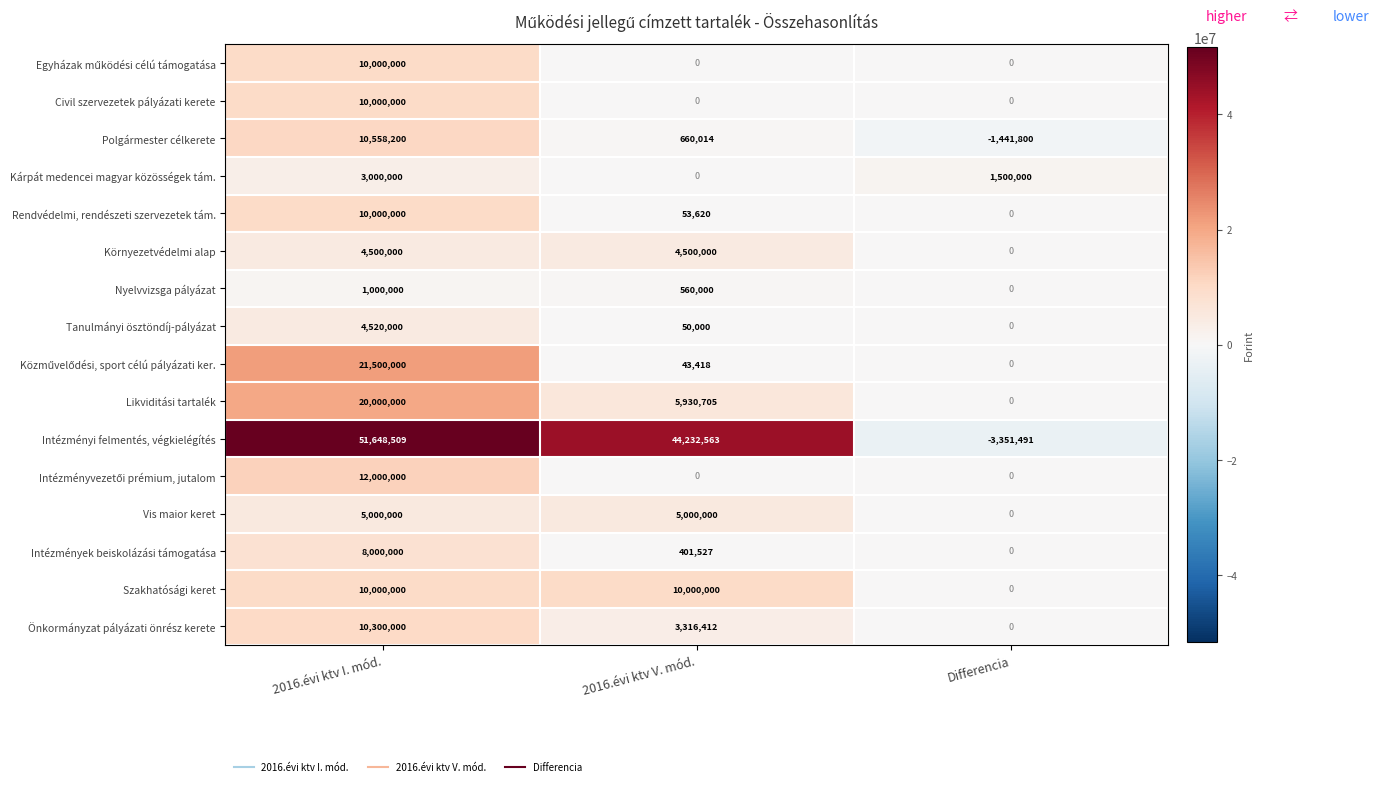

What is the smallest value displayed?

-3351491